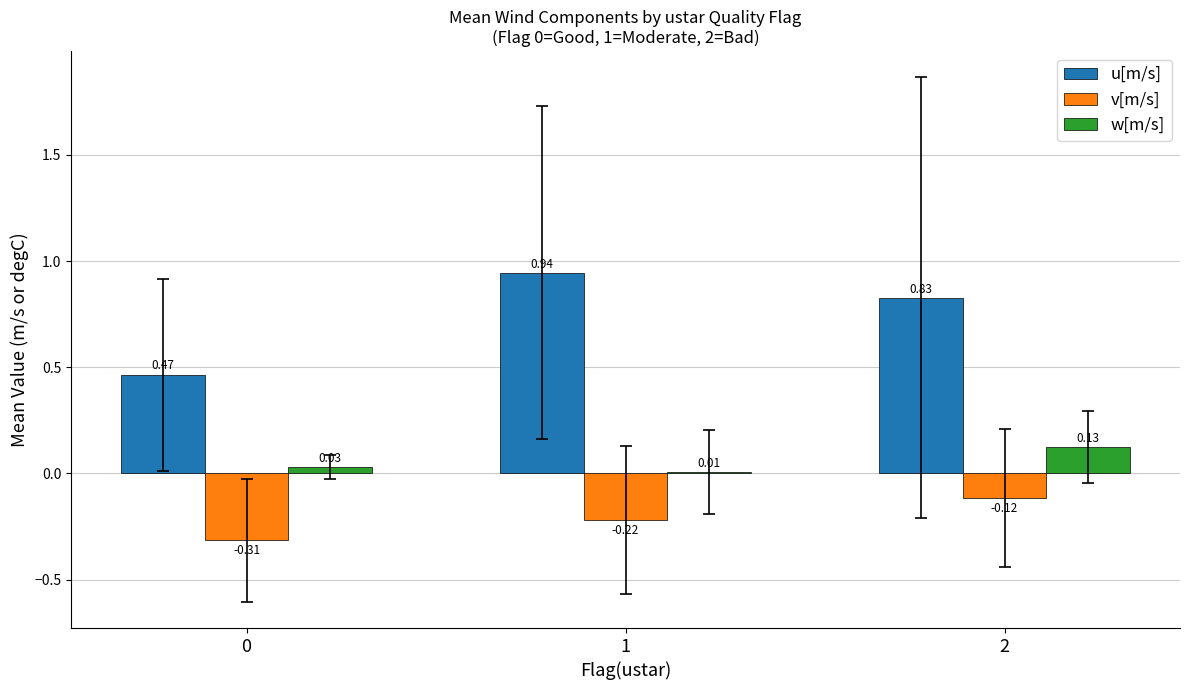

Is the value of v[m/s] at 0 greater than the value of w[m/s] at 0?

No